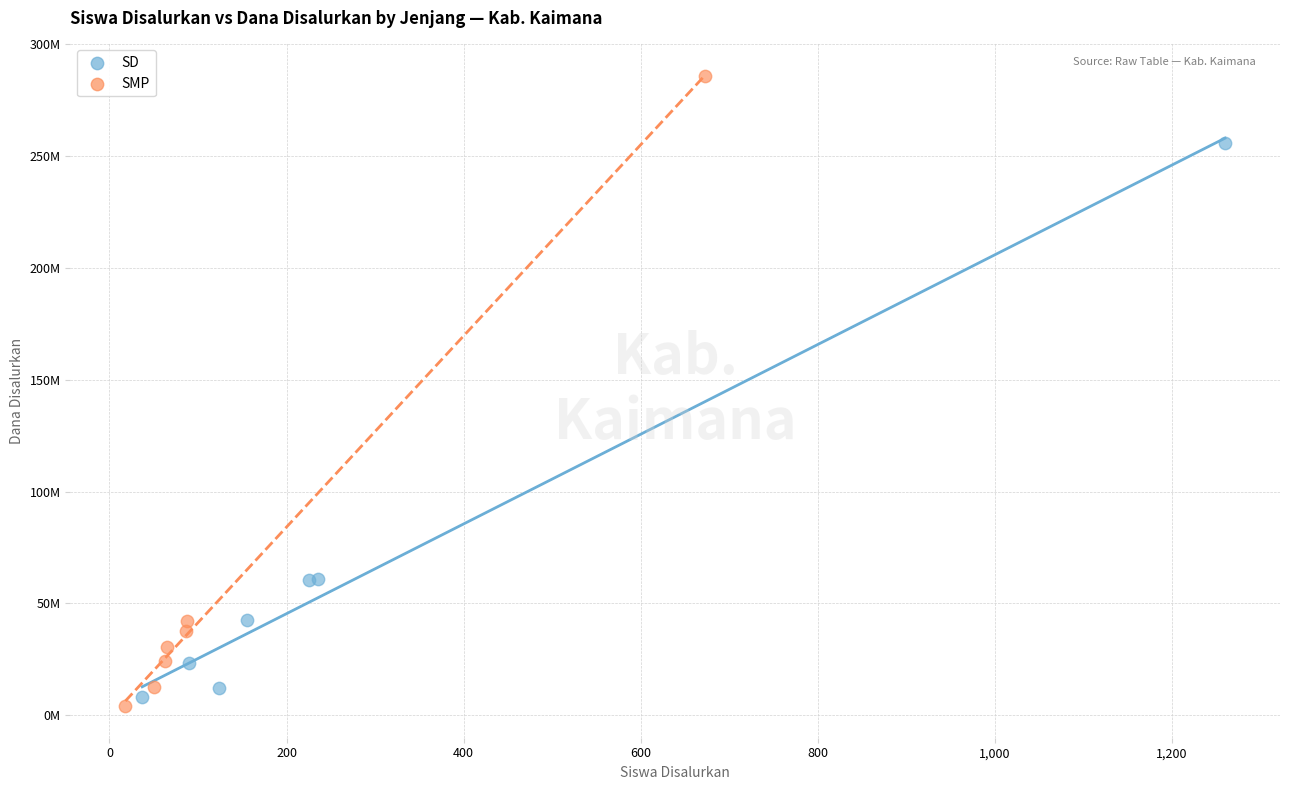

Which series reaches the maximum Y coordinate?

SMP